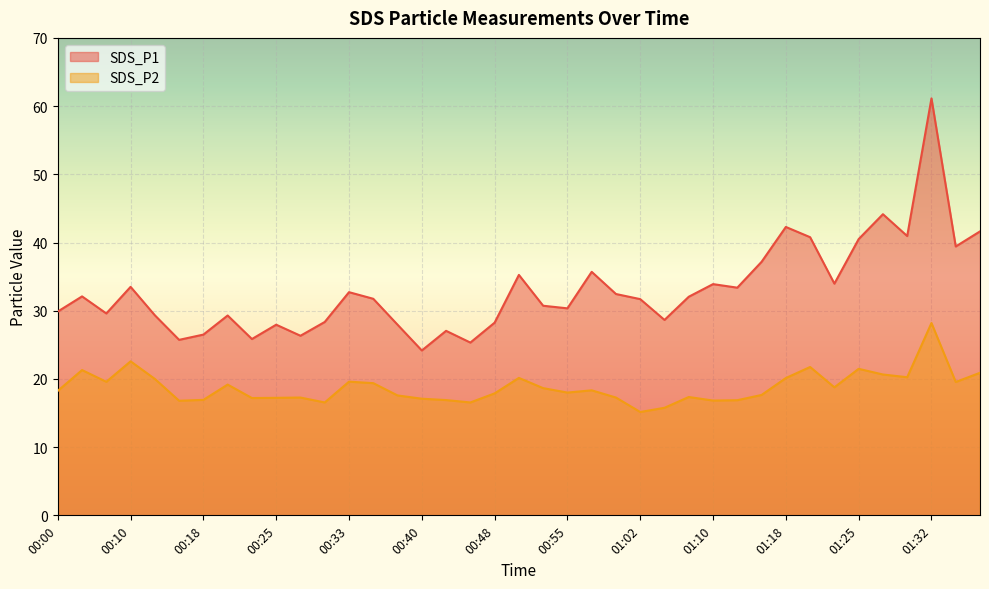

Which series has the largest total across all categories?

SDS_P1